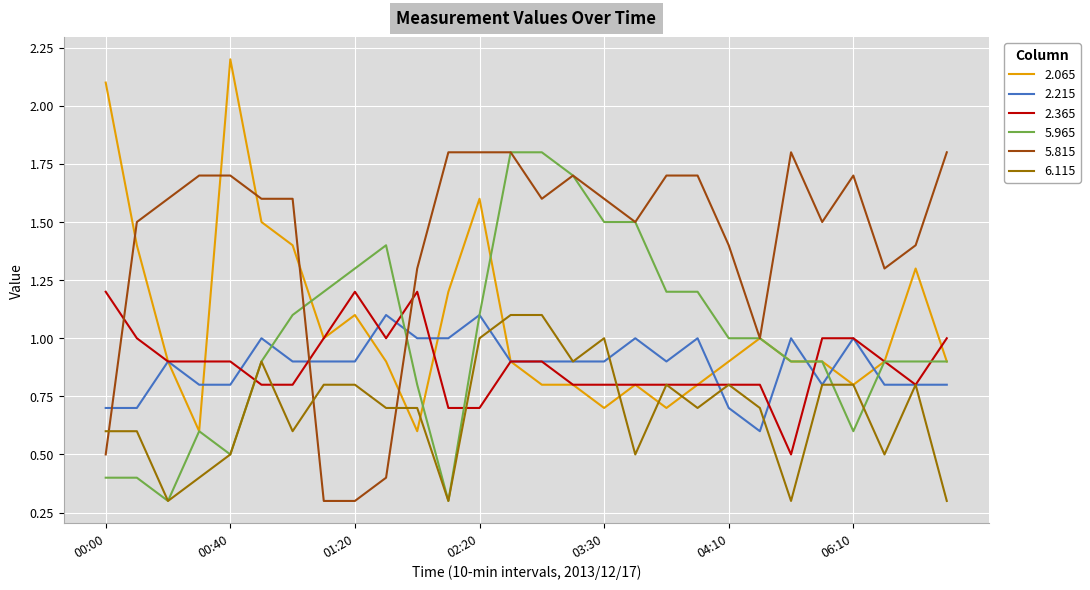

What is the greatest value displayed?

2.2